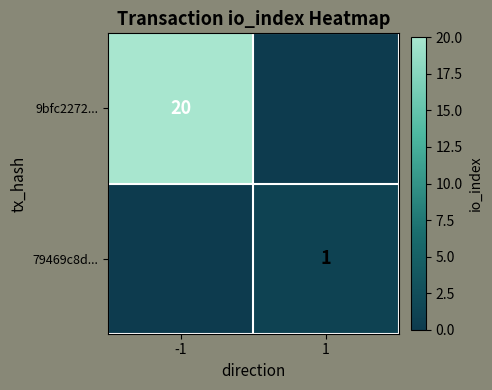

The 79469c8d... series shows 1 at 1. True or false?

True